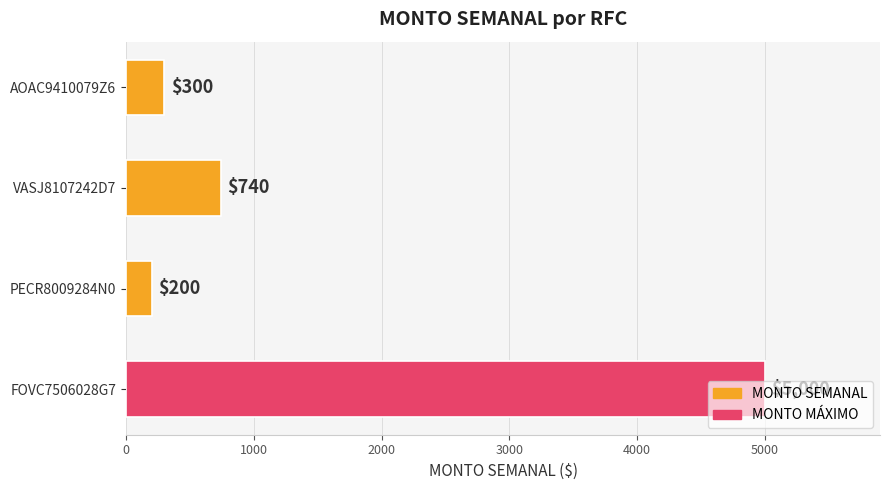

Rank the categories by value from lowest to highest.

PECR8009284N0, AOAC9410079Z6, VASJ8107242D7, FOVC7506028G7